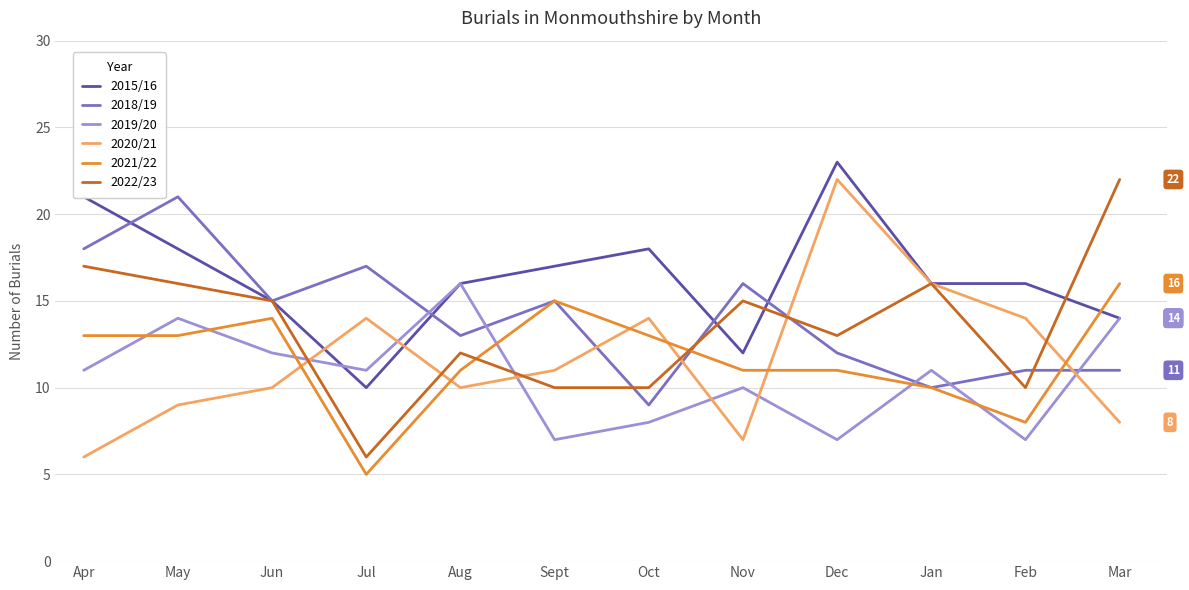

Which category has the highest value across all series?

Dec